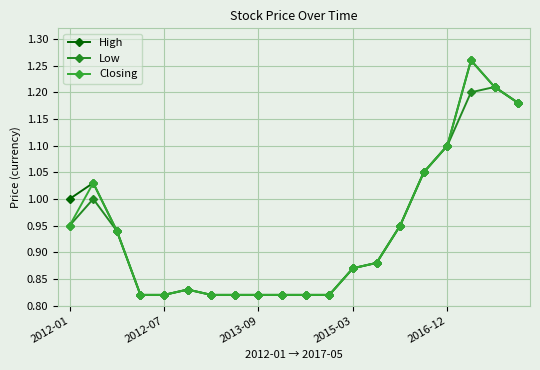

Rank the series by their maximum value, from lowest to highest.

Low, High, Closing